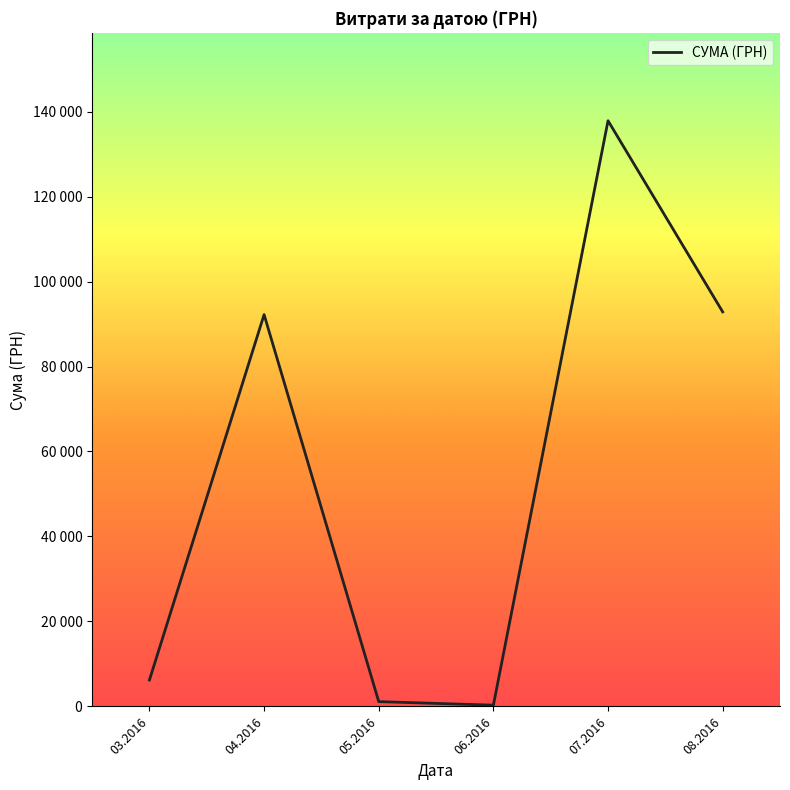

At which category does the data reach its first local peak?

04.2016